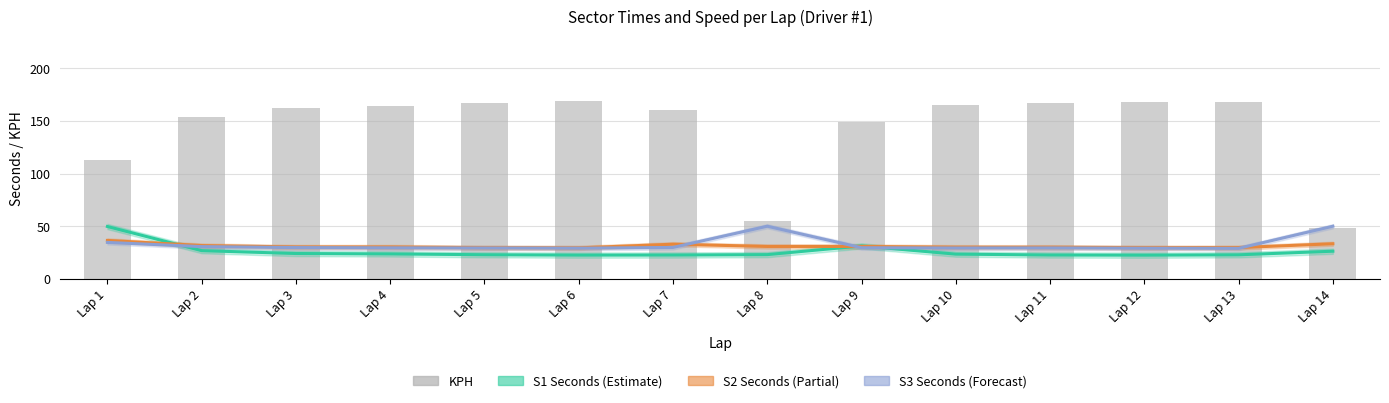

At Lap 8, list the series in order from largest to smallest.

KPH, S3 Seconds, S2 Seconds, S1 Seconds